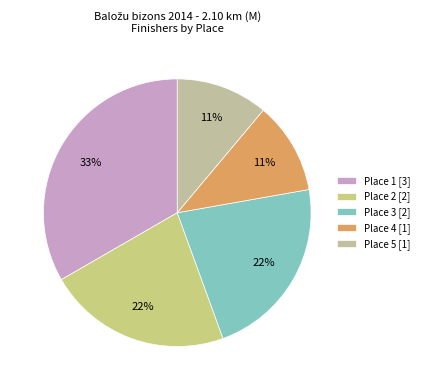

Combined, what portion of the pie is Place 5 and Place 1?

44.4%